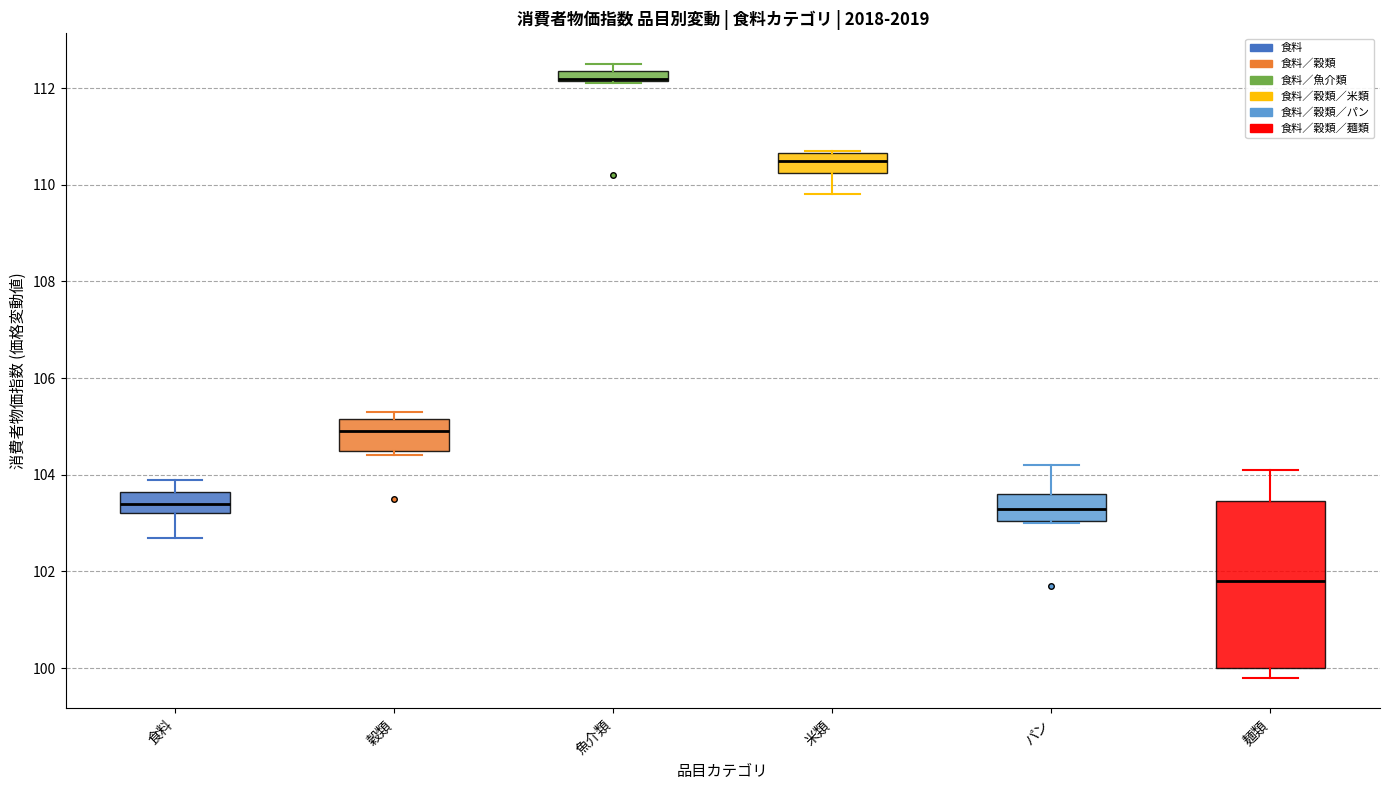

Comparing the boxes themselves (not the whiskers), which one is the tallest?

麺類